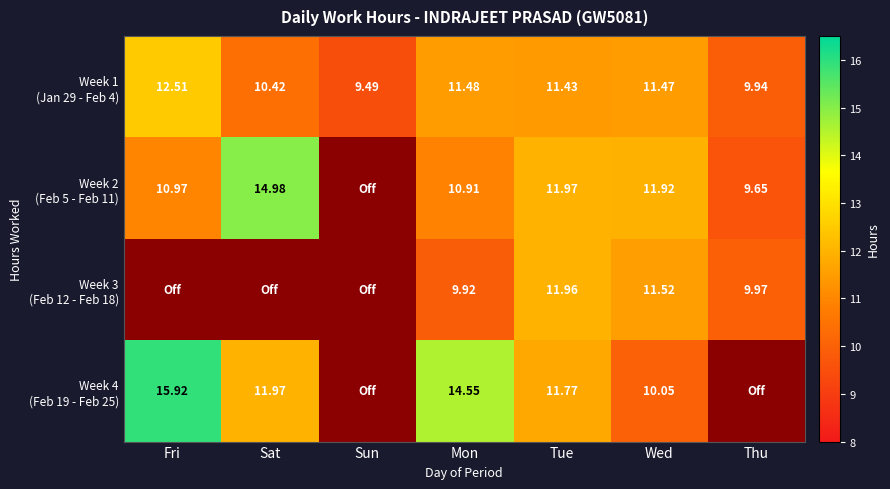

At which category does the chart reach its minimum across all series?

Sun